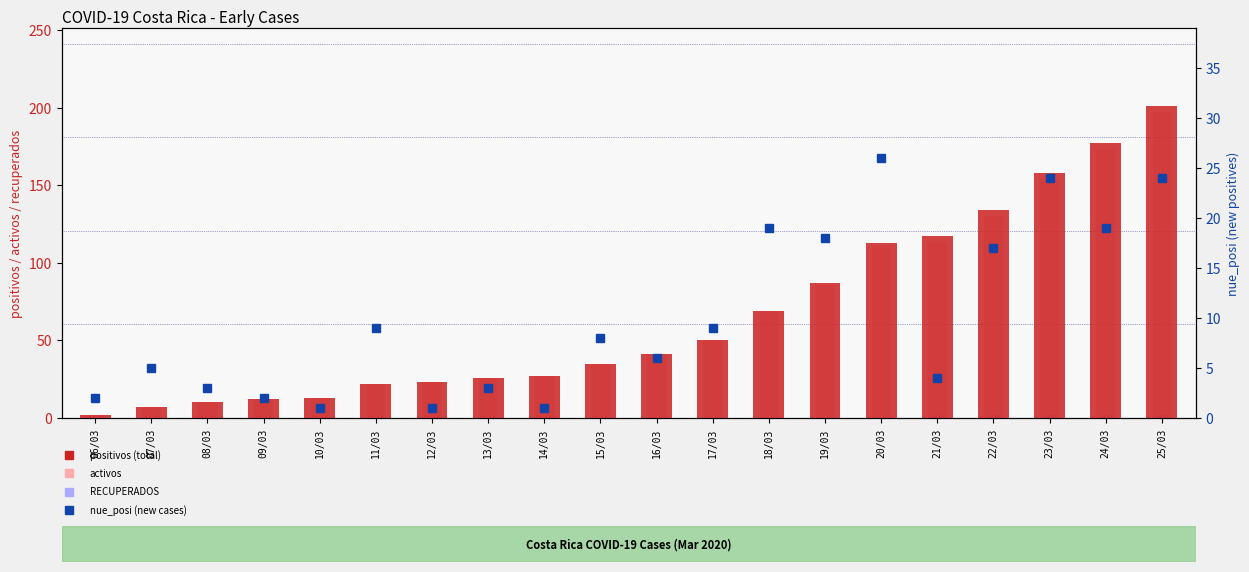

Is it true that RECUPERADOS equals 0 at 15/03?

True